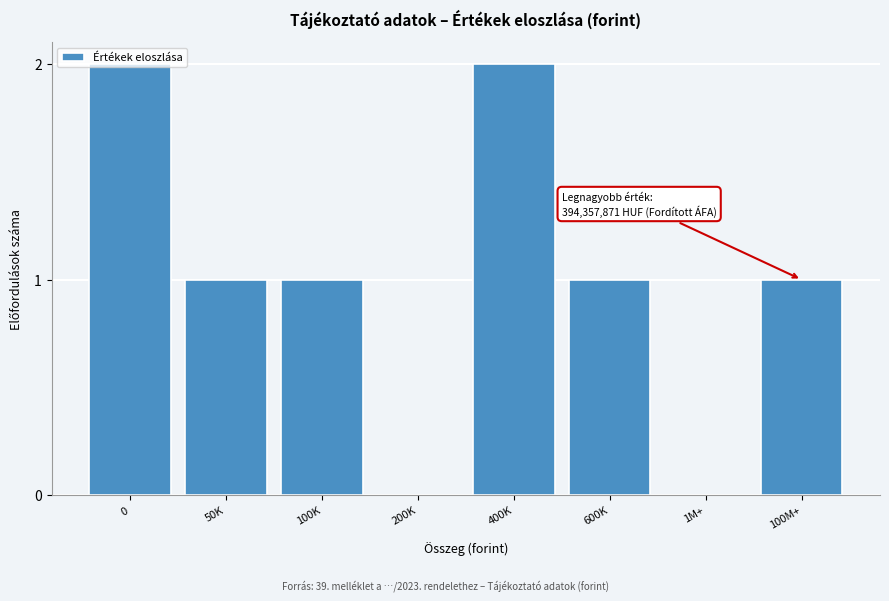

What is the ratio of the value at 100K to the value at 400K?

0.5